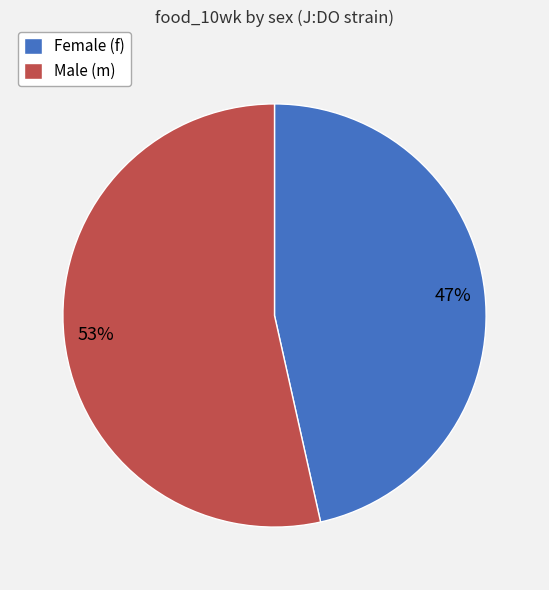

Rank the categories by value from highest to lowest.

Male (m), Female (f)